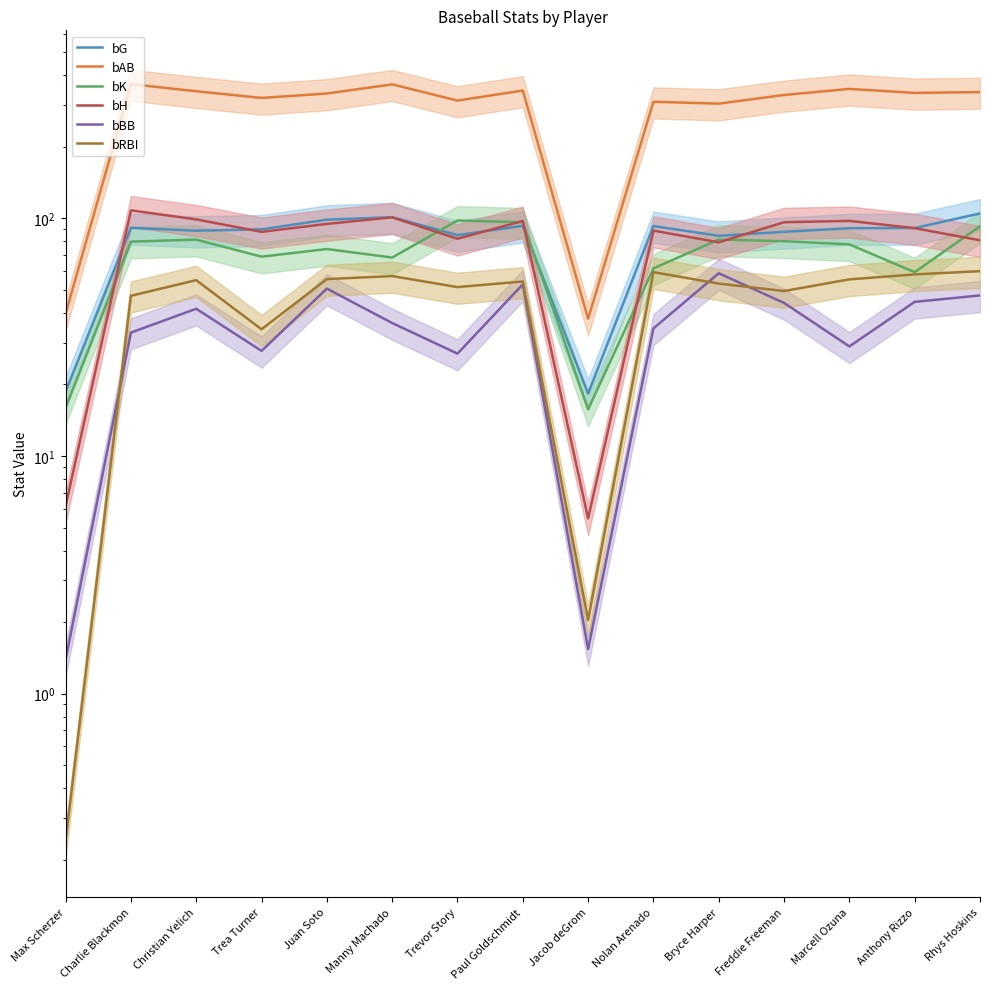

At which label does bG first exceed 90?

Charlie Blackmon